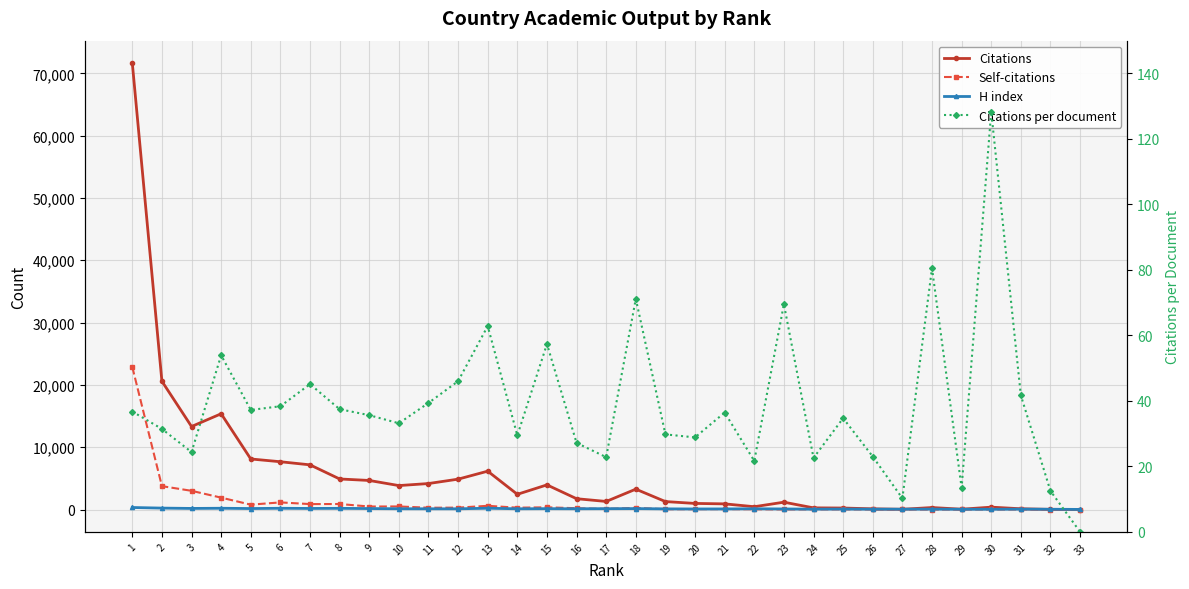

What is the sum of all Citations per document values?

1282.9